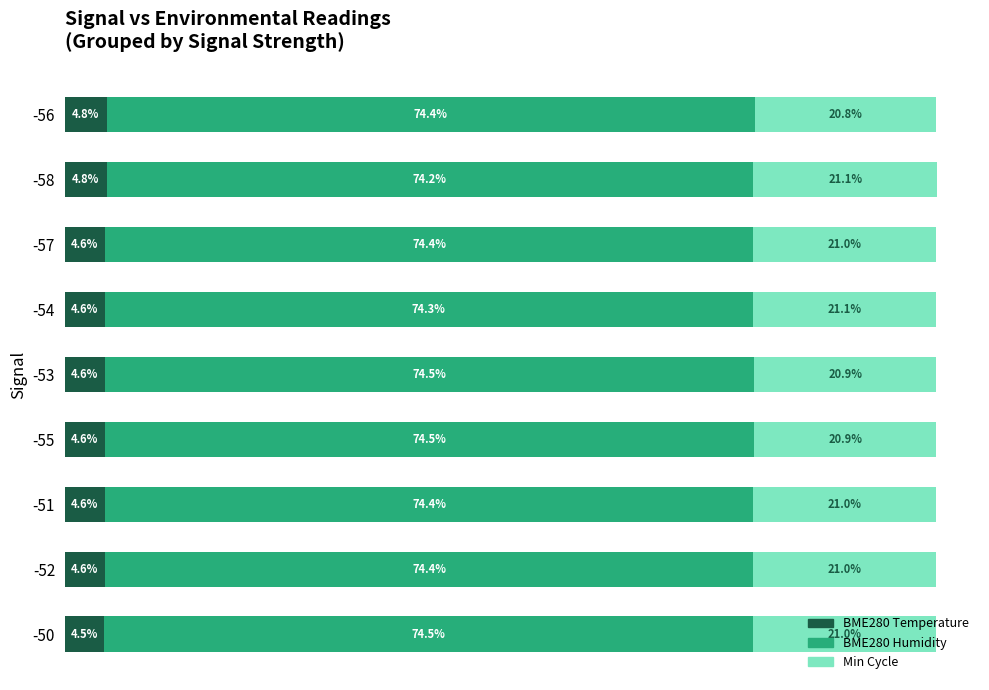

Which series has the widest spread of values?

BME280 Temperature